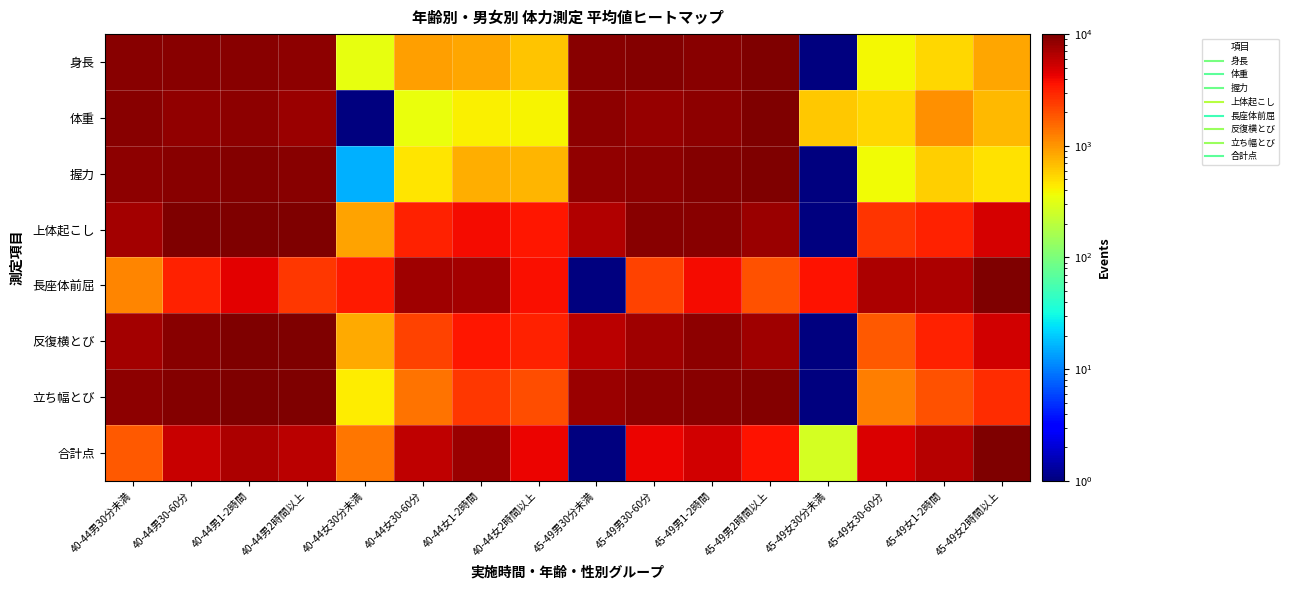

How many categories are shown in the chart?

16